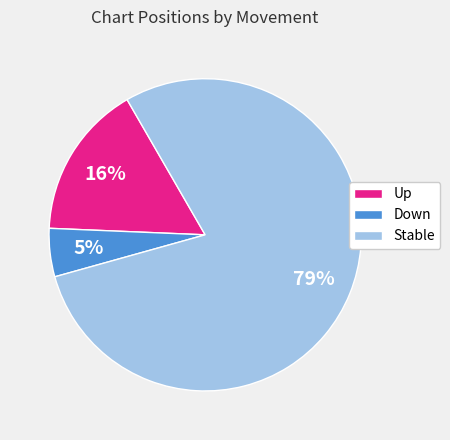

Which has a higher value, Stable or Up?

Stable